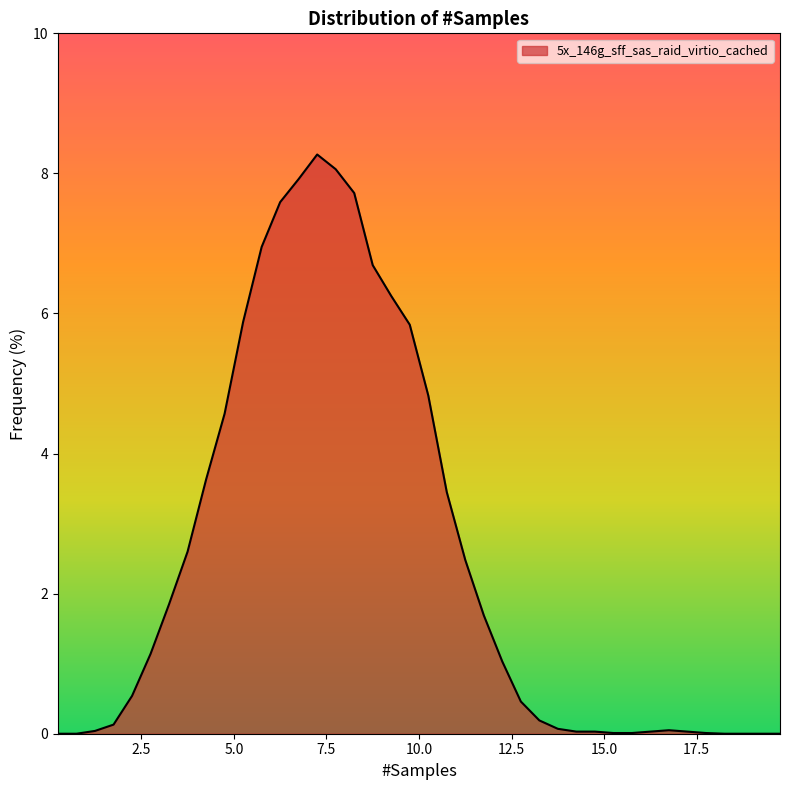

What is the sum of all values?

100.1